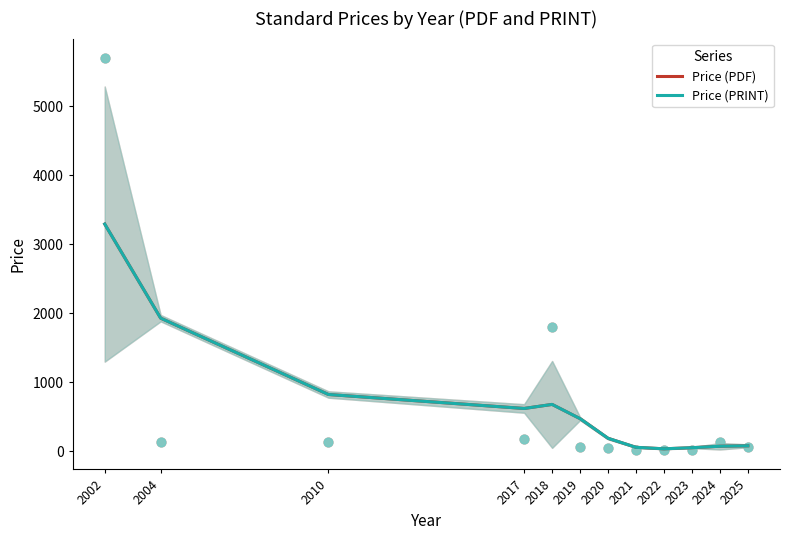

At which category is the sum across all series the highest?

2002